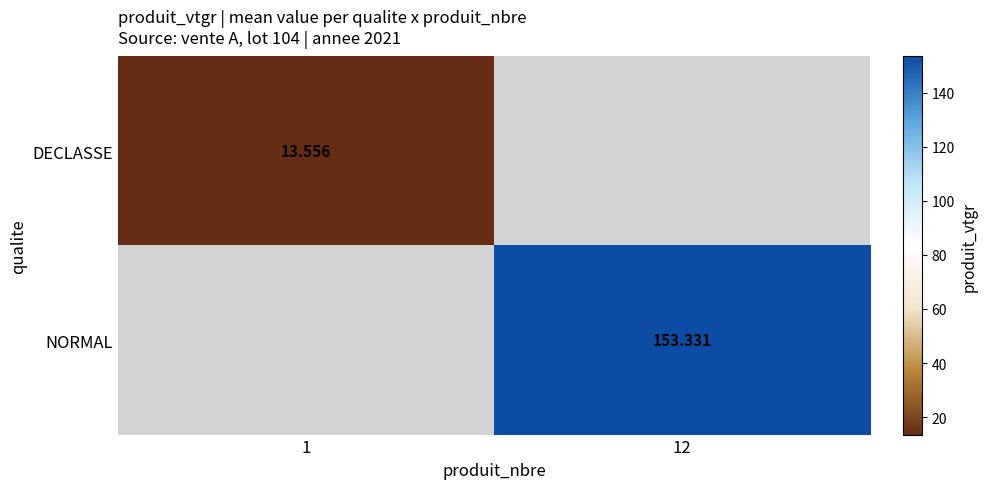

Is the value of NORMAL at 12 greater than the value of DECLASSE at 1?

Yes